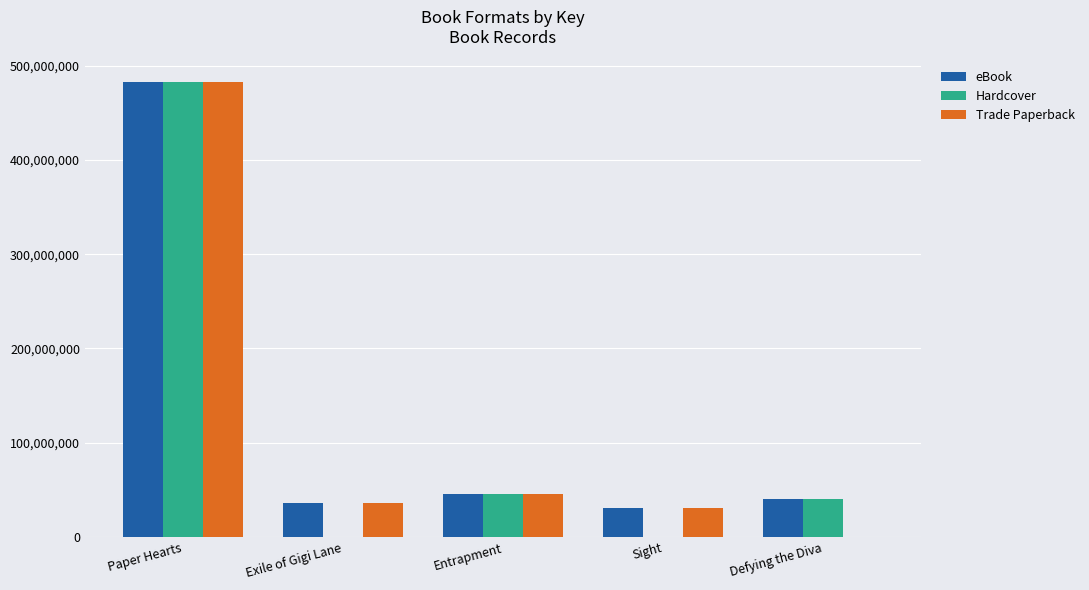

What is the sum of the eBook values at Sight and Exile of Gigi Lane?

67967075